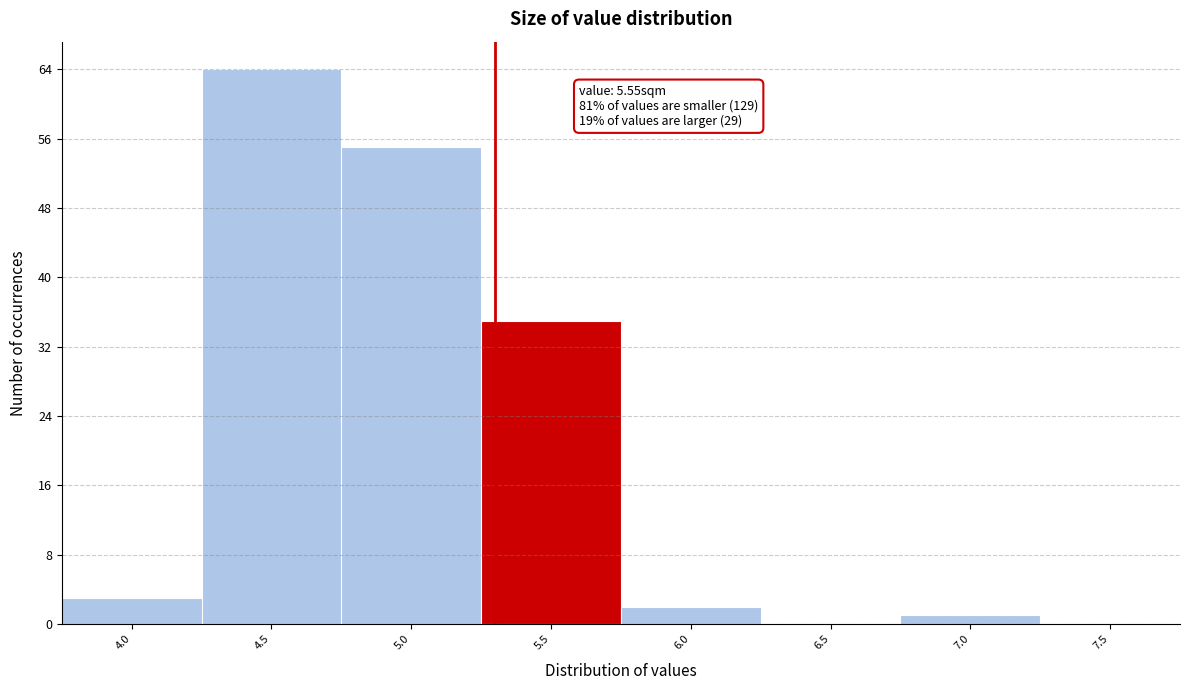

Reading left to right, extract all data points from this chart.

4.0=3	4.5=64	5.0=55	5.5=35	6.0=2	6.5=0	7.0=1	7.5=0